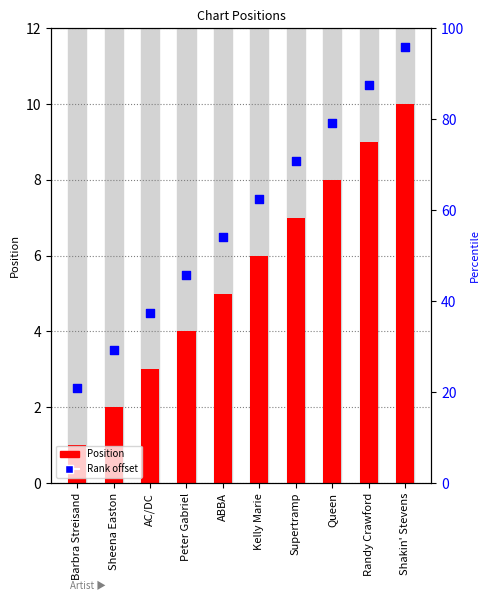

What are all the series names shown in the legend?

Position, Rank offset